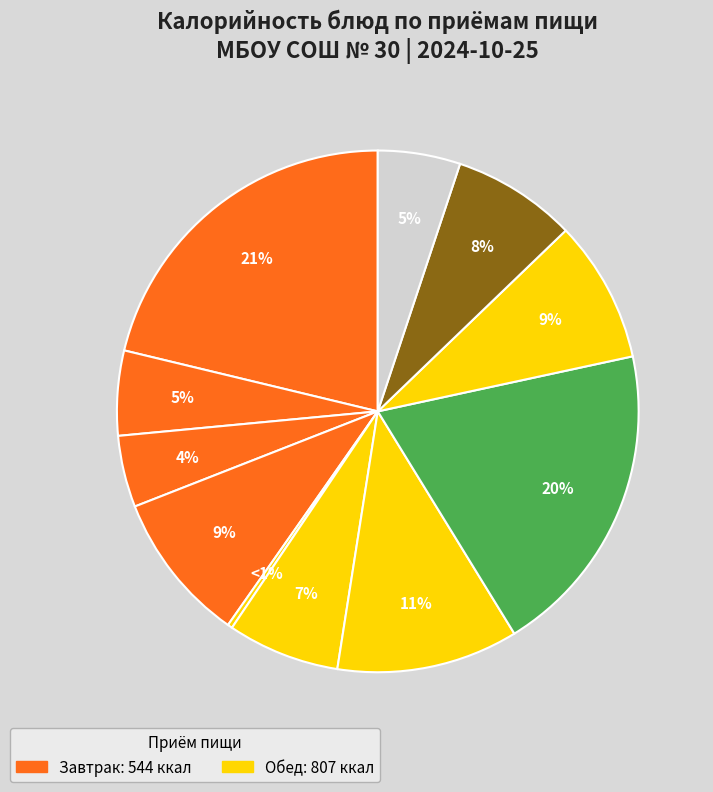

How many segments does this pie chart have?

11